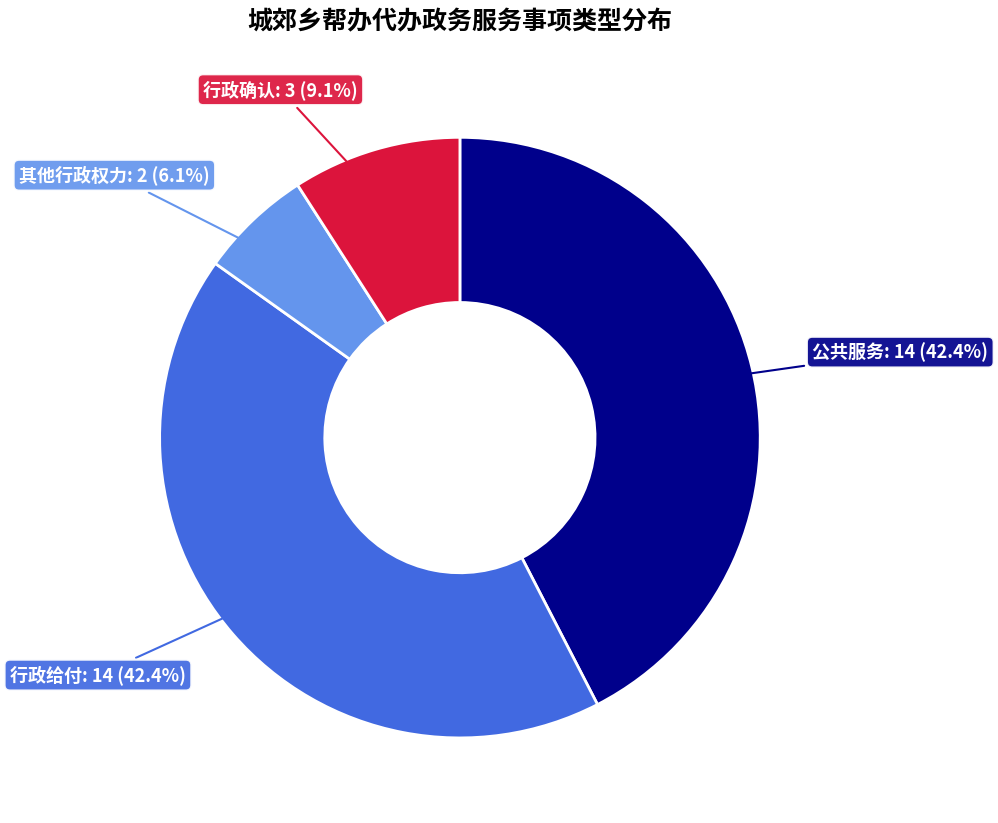

Which has a higher value, 其他行政权力 or 公共服务?

公共服务